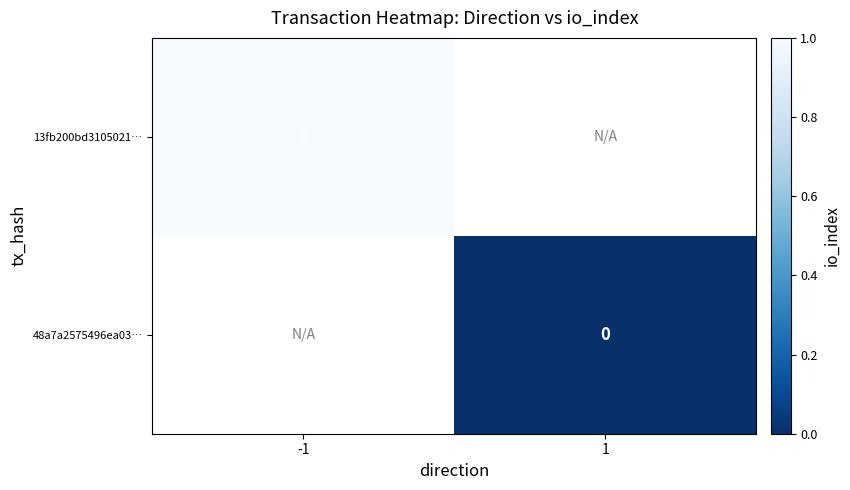

At how many categories does at least one series exceed 0?

1